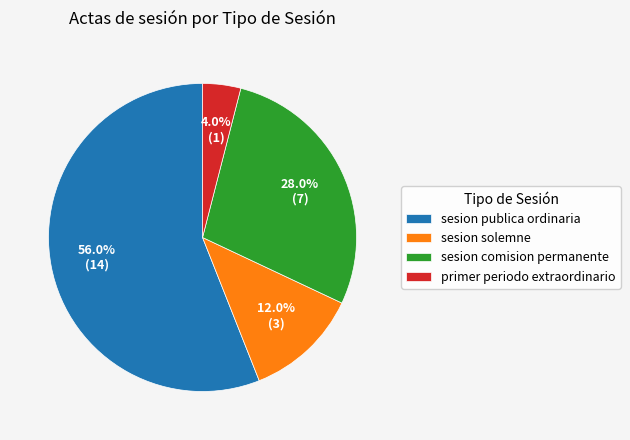

To the nearest percent, what is the difference between the sesion solemne and sesion comision permanente slice percentages?

16%